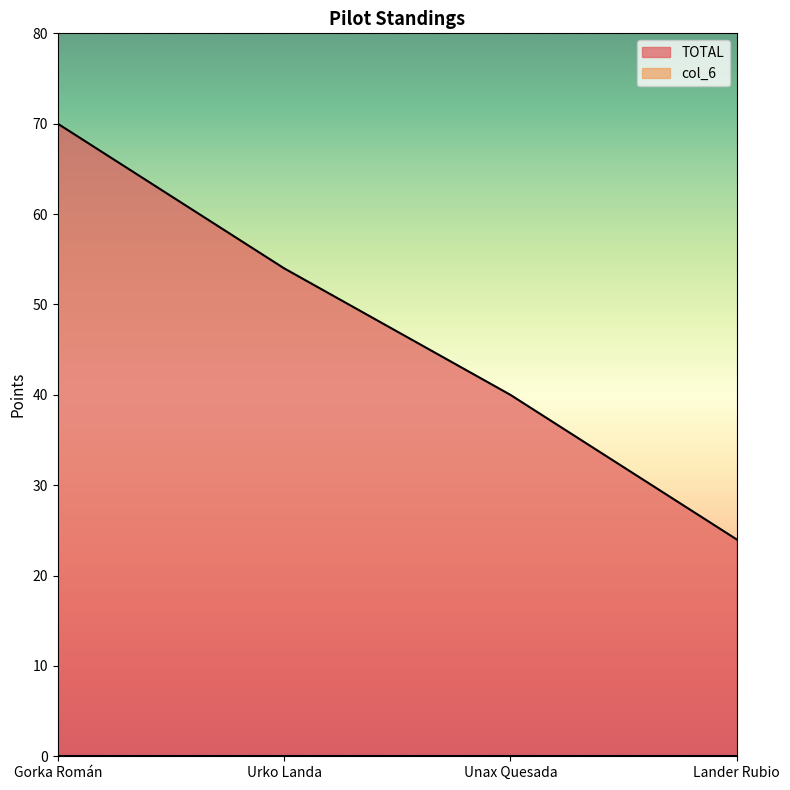

What is the approximate value at Urko Landa?

54